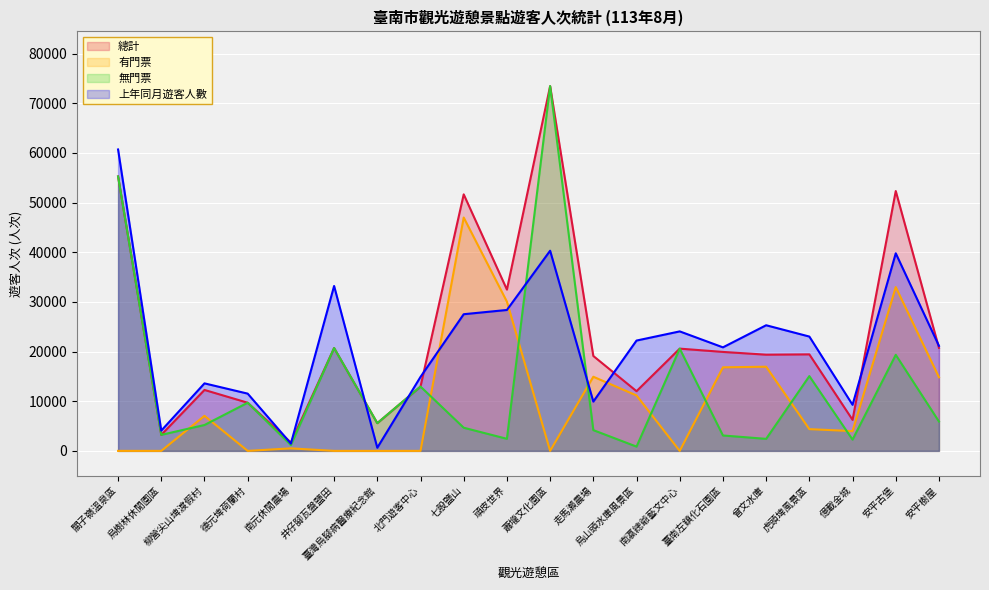

How many data points does each series have?

20